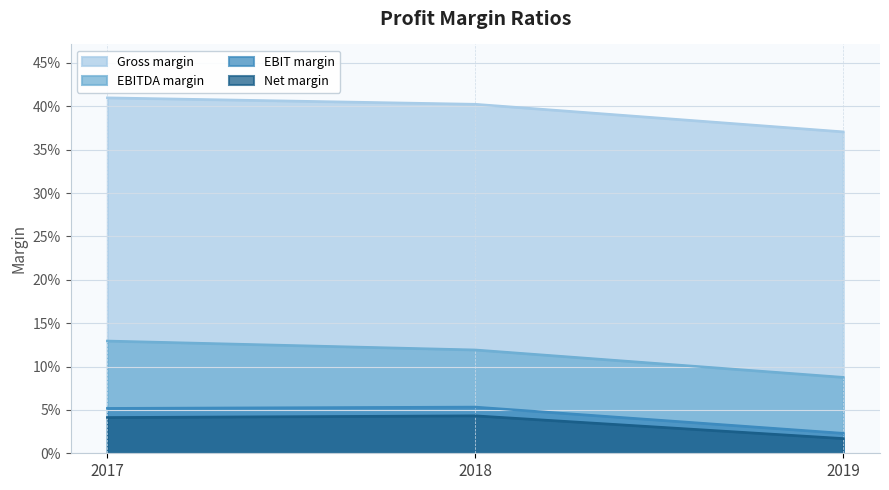

True or false: Net margin has a value of 0.0 at 2019.

False